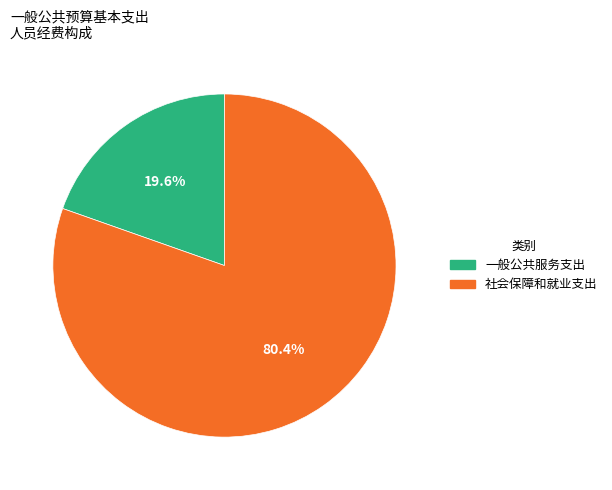

To the nearest percent, what is the difference between the largest and smallest slice percentages?

61%